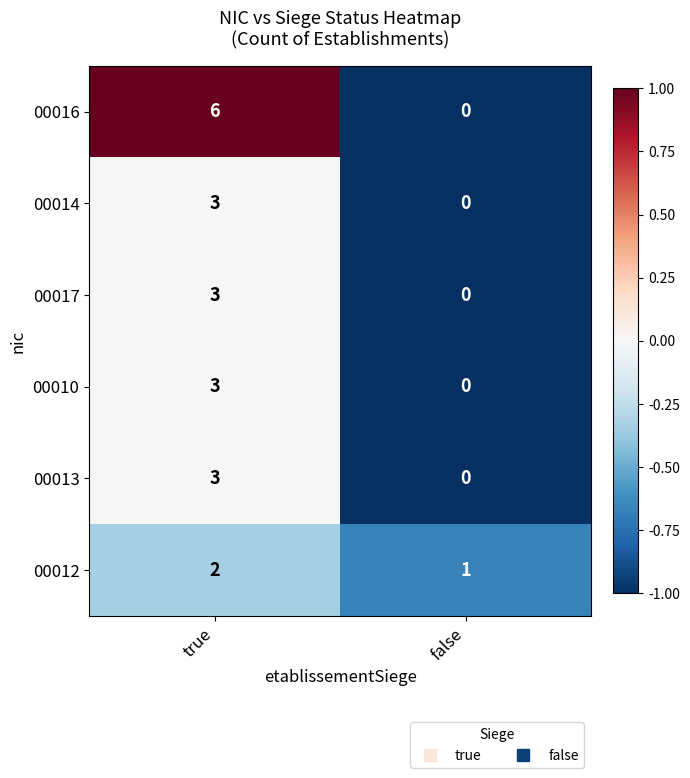

At which category does the chart reach its peak across all series?

true